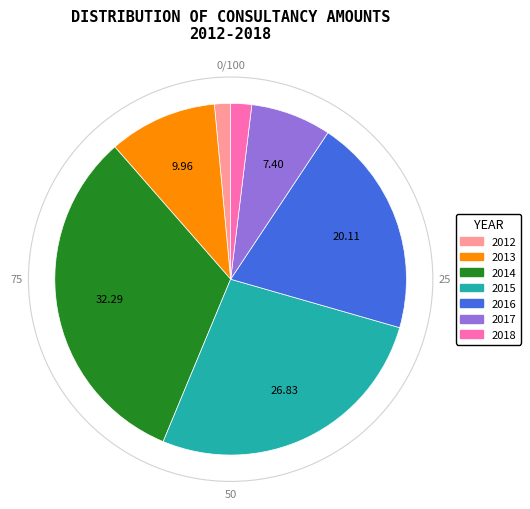

Is there any slice that represents more than half of the pie?

No